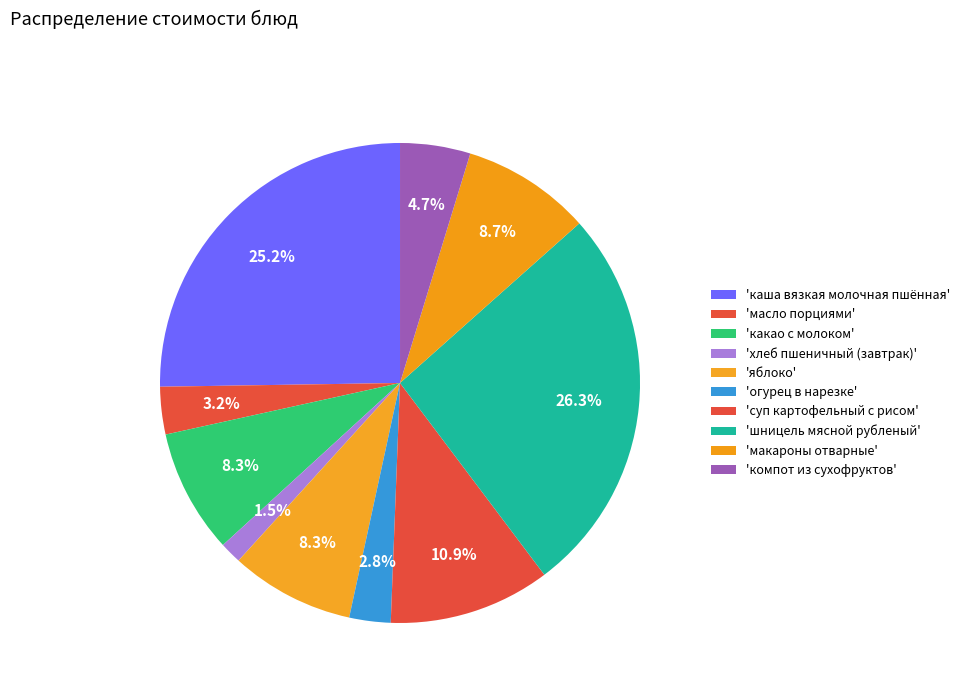

How many segments does this pie chart have?

10